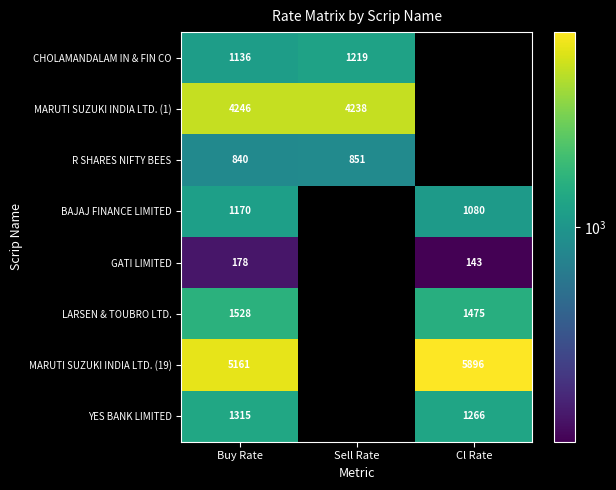

Is the value of LARSEN & TOUBRO LTD. at Cl Rate greater than the value of R SHARES NIFTY BEES at Buy Rate?

Yes